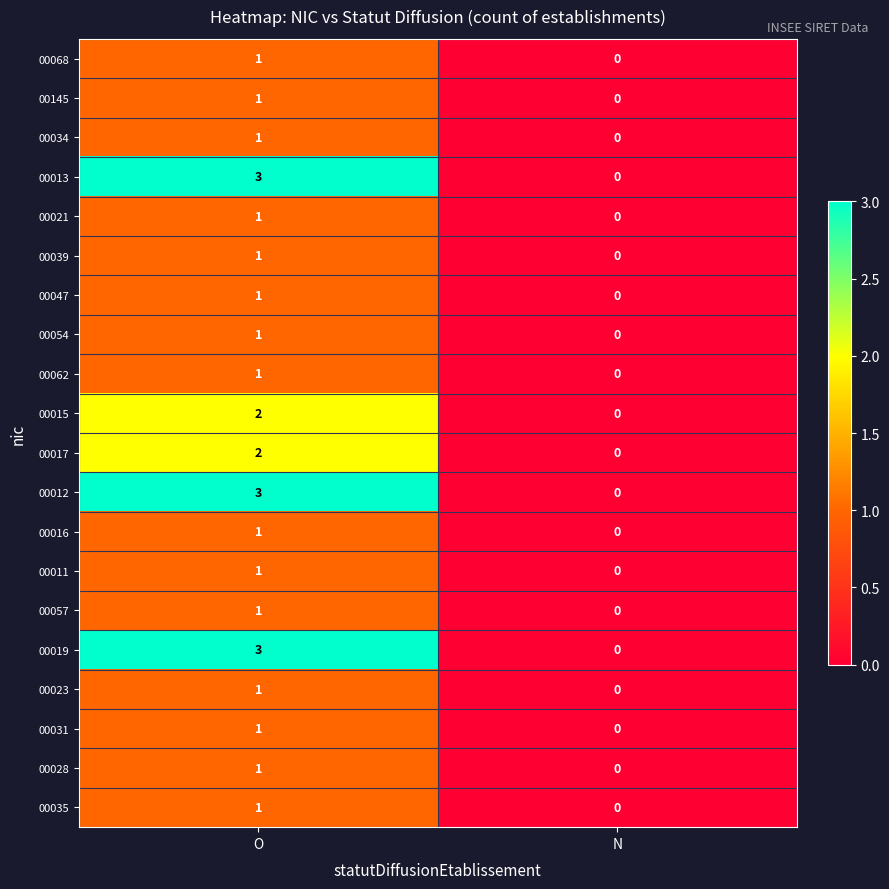

What is the spread (max minus min) of values at O?

2